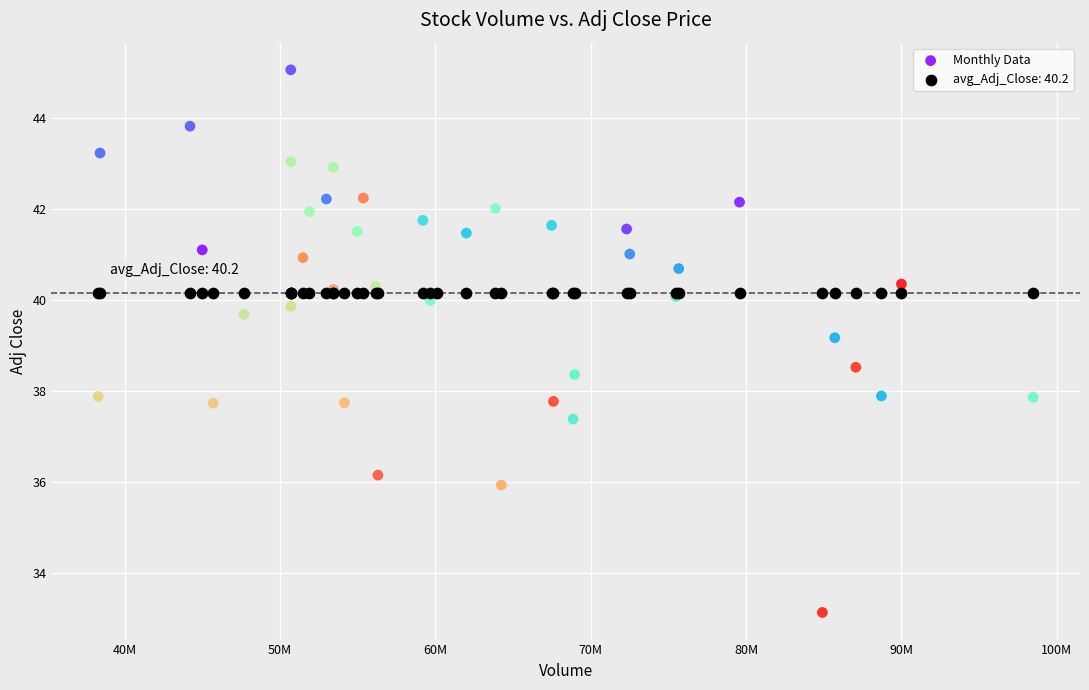

Which series reaches the maximum Y coordinate?

Monthly Data